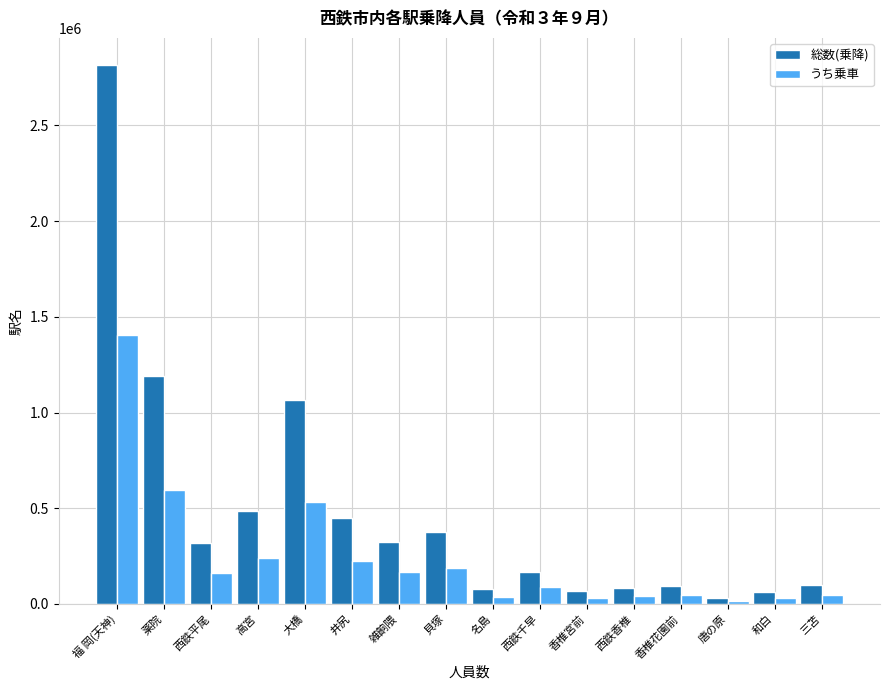

What is the total value across all series at 高宮?

726082